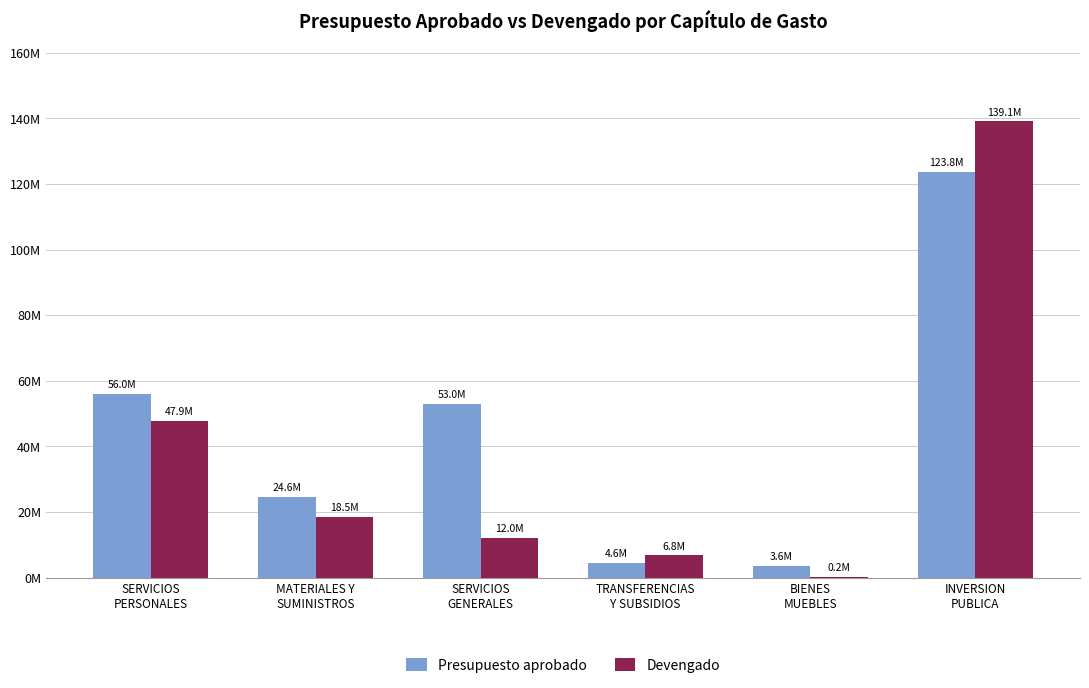

Is the value of Presupuesto aprobado at BIENES
MUEBLES greater than the value of Devengado at INVERSION
PUBLICA?

No